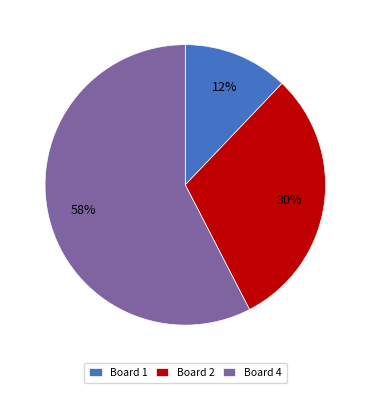

Which slice is the largest?

Board 4